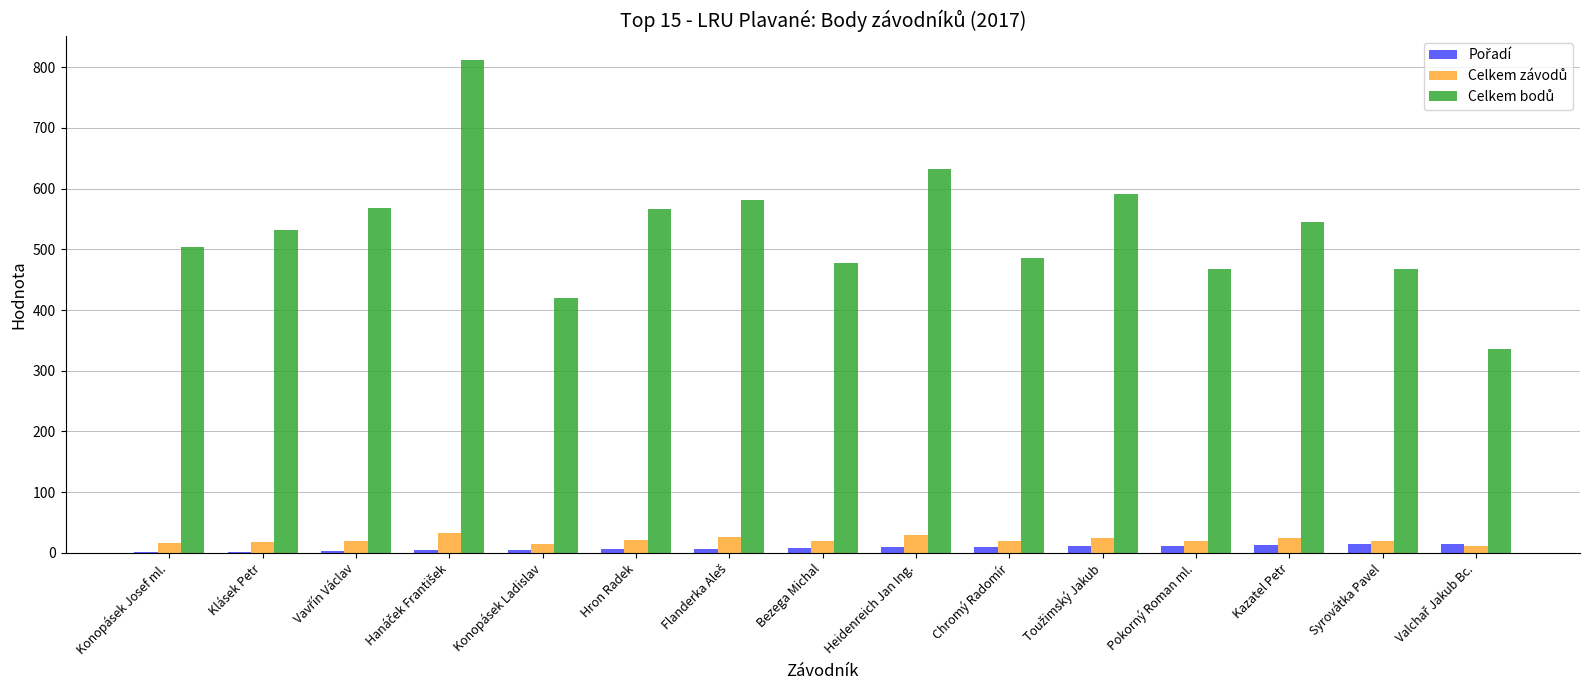

What is the greatest value displayed?

811